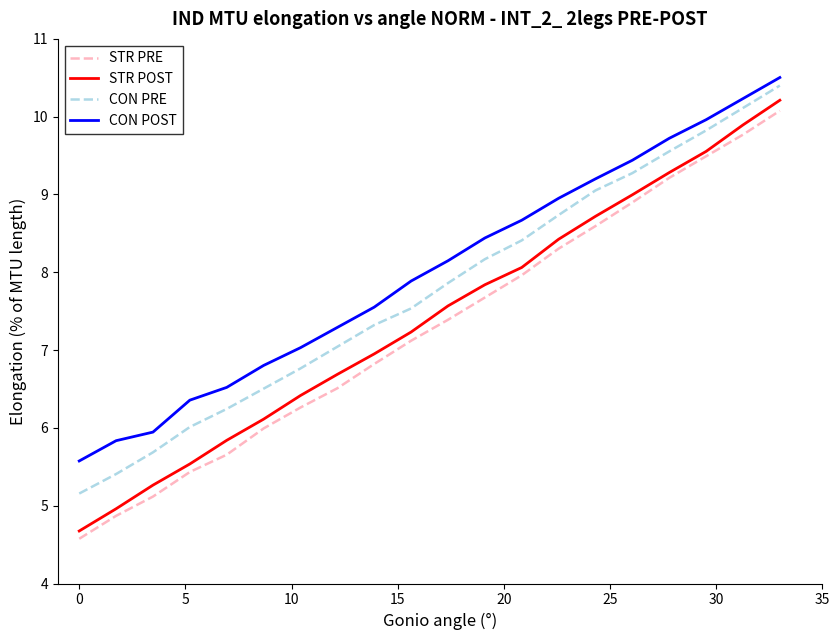

Rank the series by their maximum value, from lowest to highest.

STR PRE, STR POST, CON PRE, CON POST